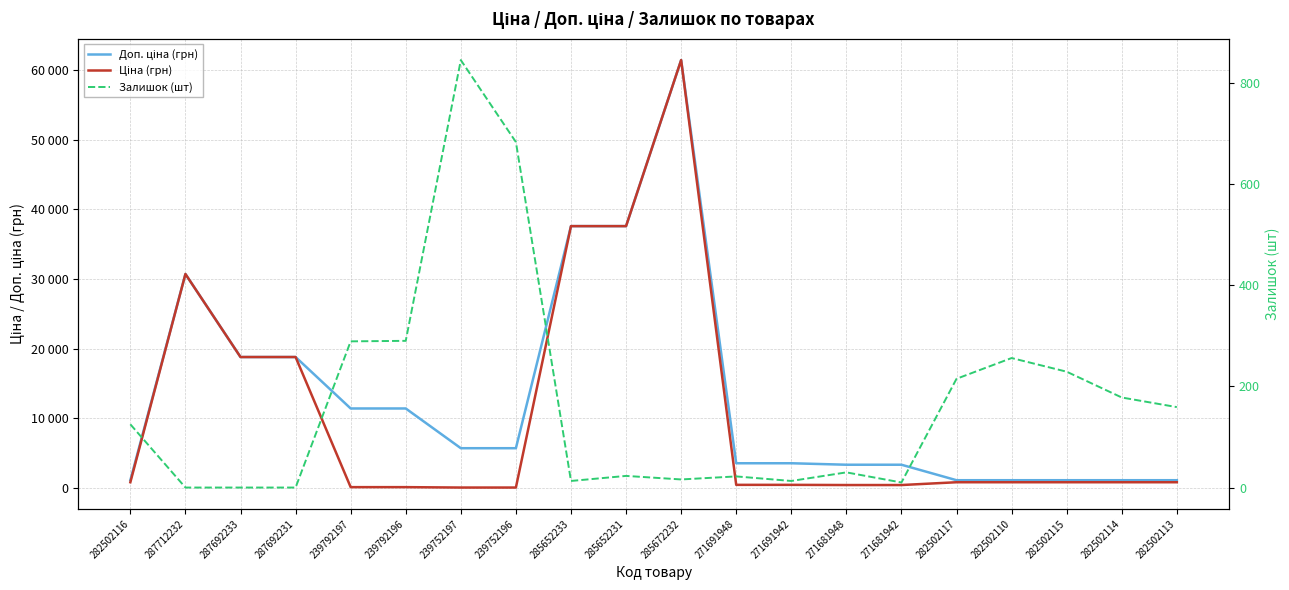

Reading left to right, what are all the values shown in this chart?

Доп. ціна (грн): 282502116=1109.2	287712232=30717.1	287692233=18796.8	287692231=18796.8	239792197=11410.0	239792196=11410.0	239752197=5705.0	239752196=5705.0	285652233=37593.6	285652231=37593.6	285672232=61434.3	271691948=3545.0	271691942=3545.0	271681948=3332.5	271681942=3332.5	282502117=1109.2	282502110=1109.2	282502115=1109.2	282502114=1109.2	282502113=1109.2
Ціна (грн): 282502116=818.5	287712232=30717.1	287692233=18796.8	287692231=18796.8	239792197=114.1	239792196=114.1	239752197=57.0	239752196=57.0	285652233=37593.6	285652231=37593.6	285672232=61434.3	271691948=443.1	271691942=443.1	271681948=416.6	271681942=416.6	282502117=818.5	282502110=818.5	282502115=818.5	282502114=818.5	282502113=818.5
Залишок (шт): 282502116=125.0	287712232=0.0	287692233=0.0	287692231=0.0	239792197=289.0	239792196=290.0	239752197=845.0	239752196=683.0	285652233=13.0	285652231=23.0	285672232=16.0	271691948=22.0	271691942=13.0	271681948=30.0	271681942=10.0	282502117=215.0	282502110=256.0	282502115=229.0	282502114=178.0	282502113=159.0